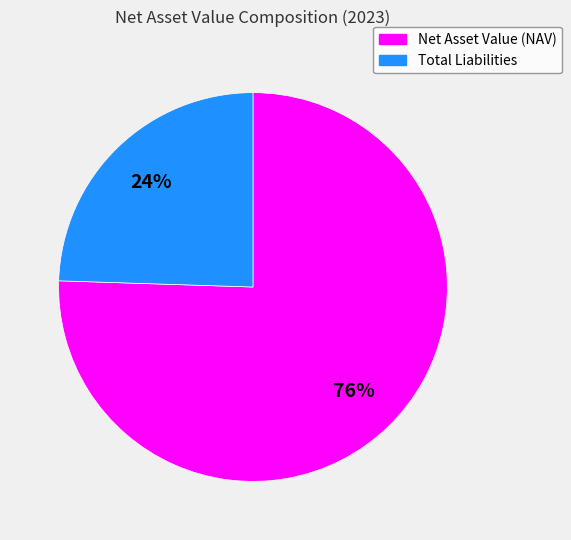

To the nearest percent, what portion does Total Liabilities represent?

24%